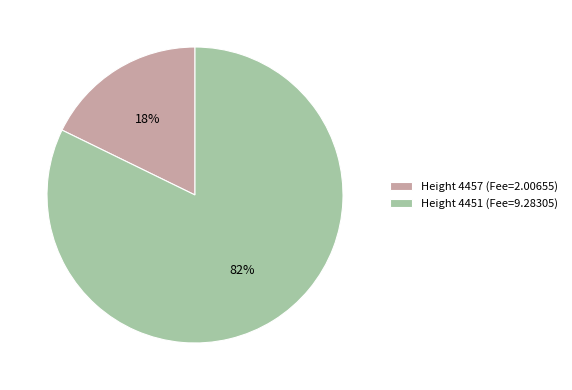

The Height 4451 (Fee=9.28305) slice represents 82% of the pie. True or false?

True